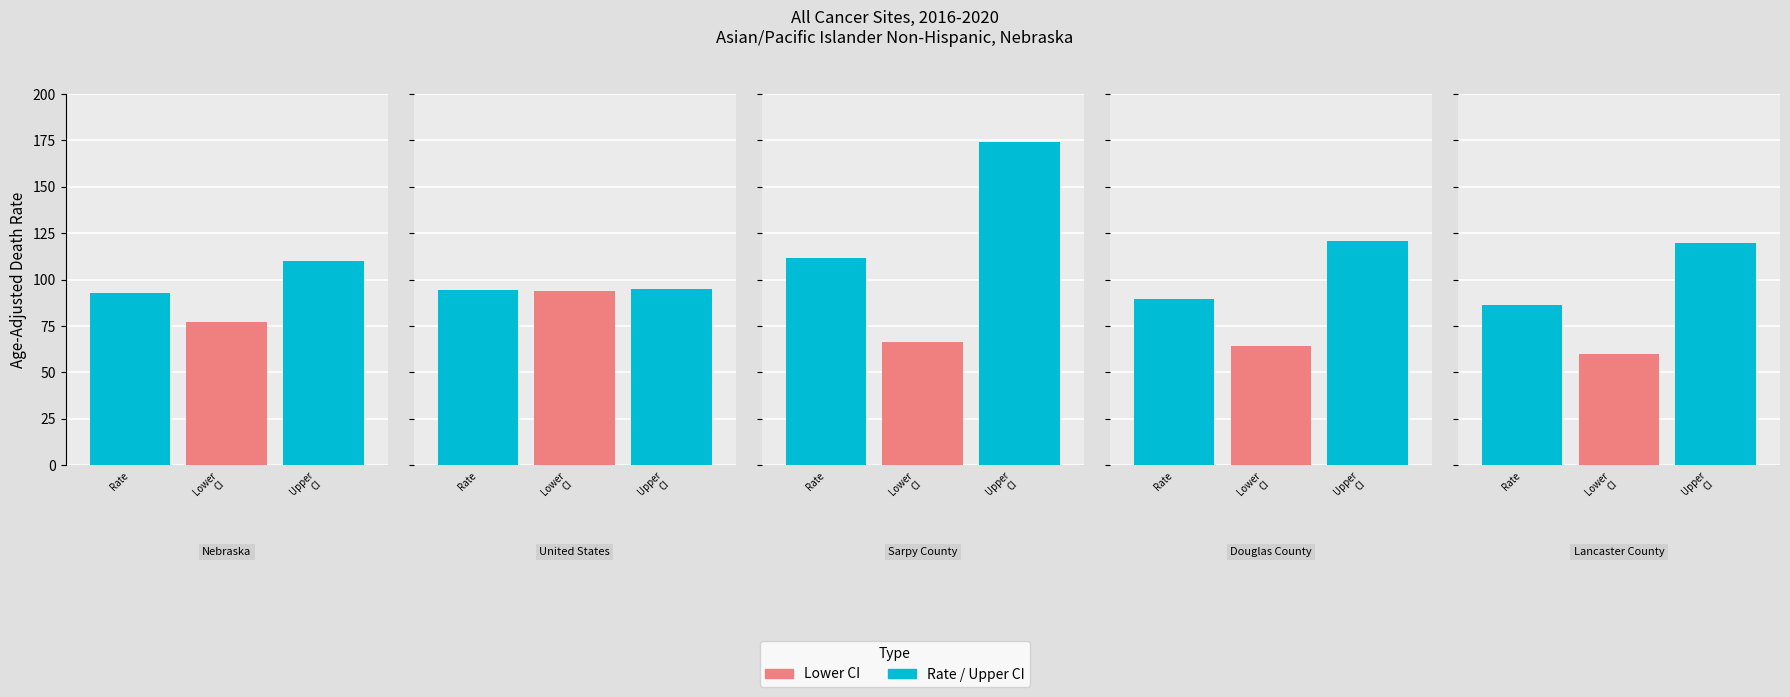

What is the value of the Upper CI bar at the 1st from the left?

110.2